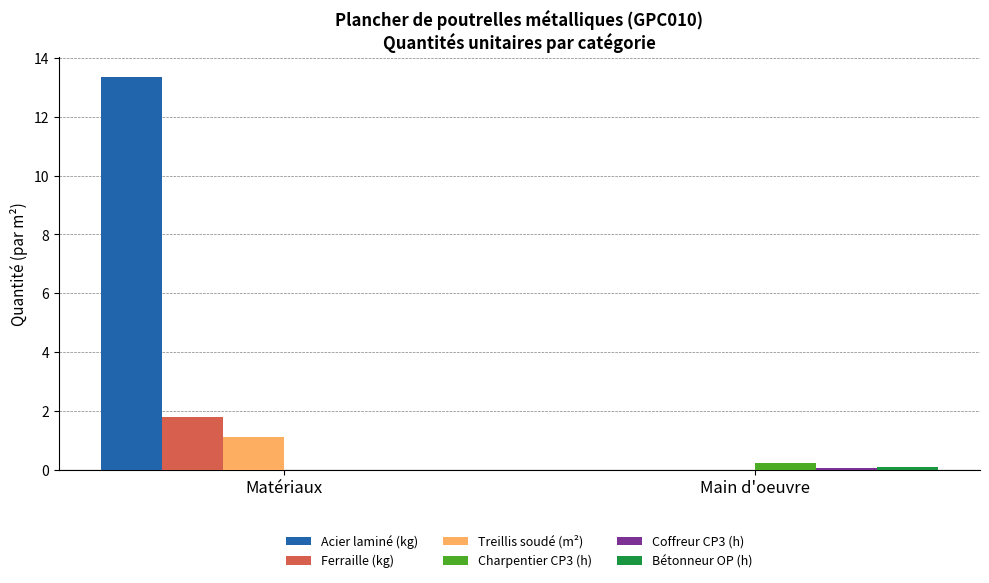

What is the sum of all Charpentier CP3 (h) values?

0.2